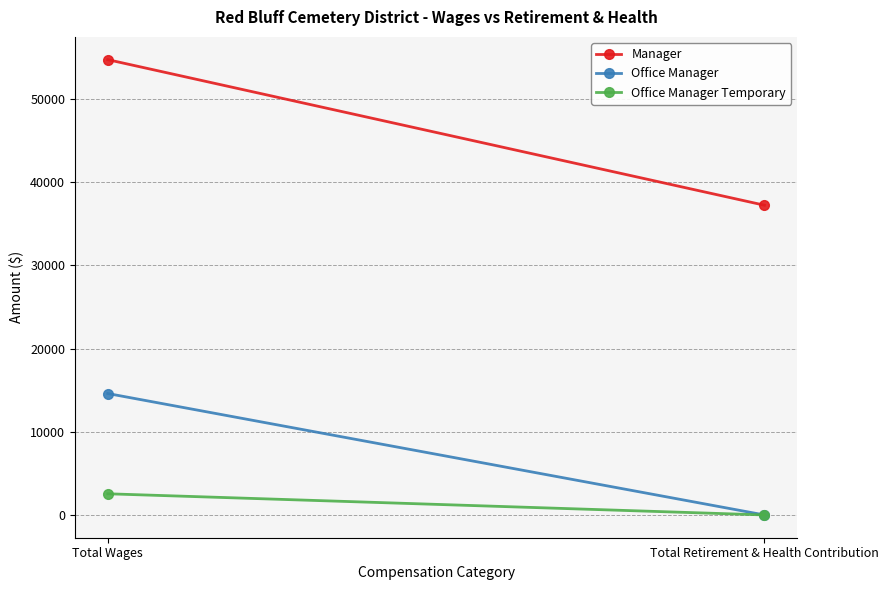

What value does the Manager series have at Total Wages, to the nearest 10?

54740